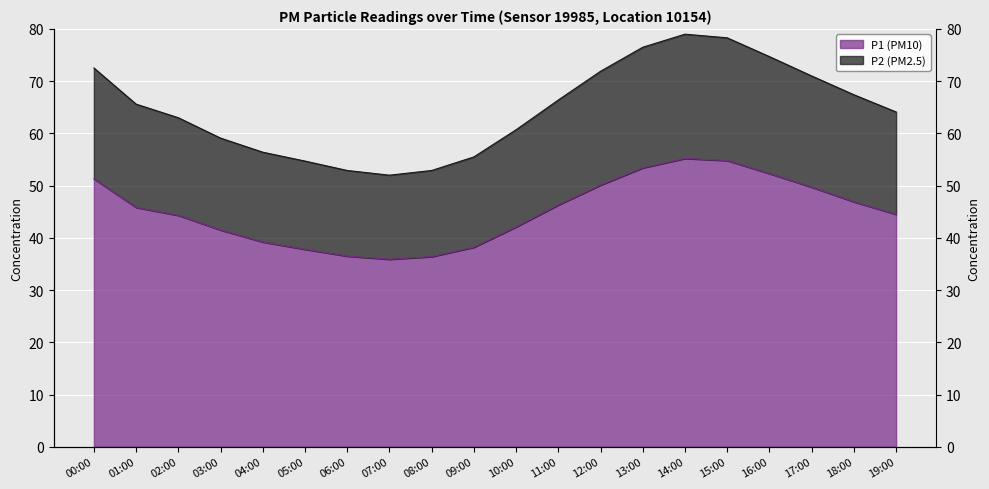

How many interior local valleys does the P1 series have?

1